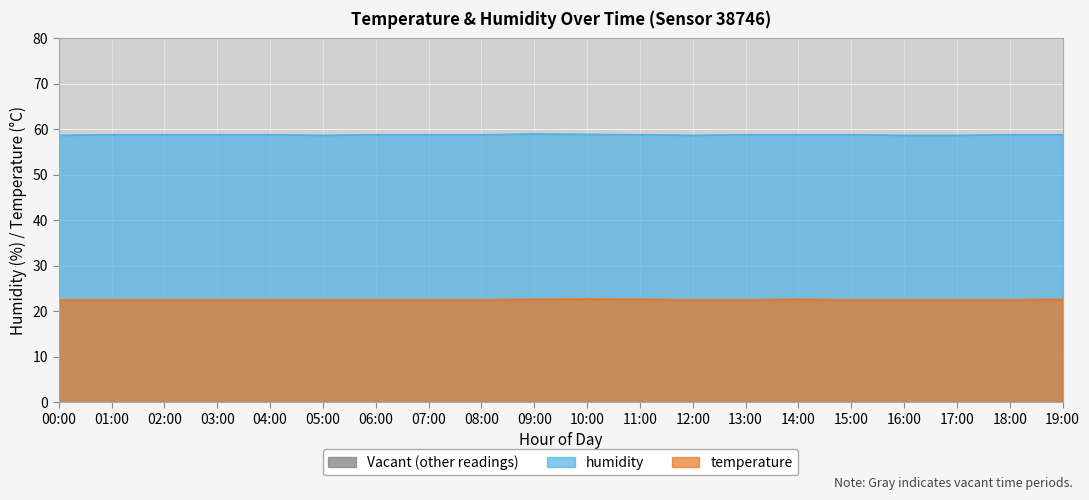

What is the highest value of the humidity series?

59.0